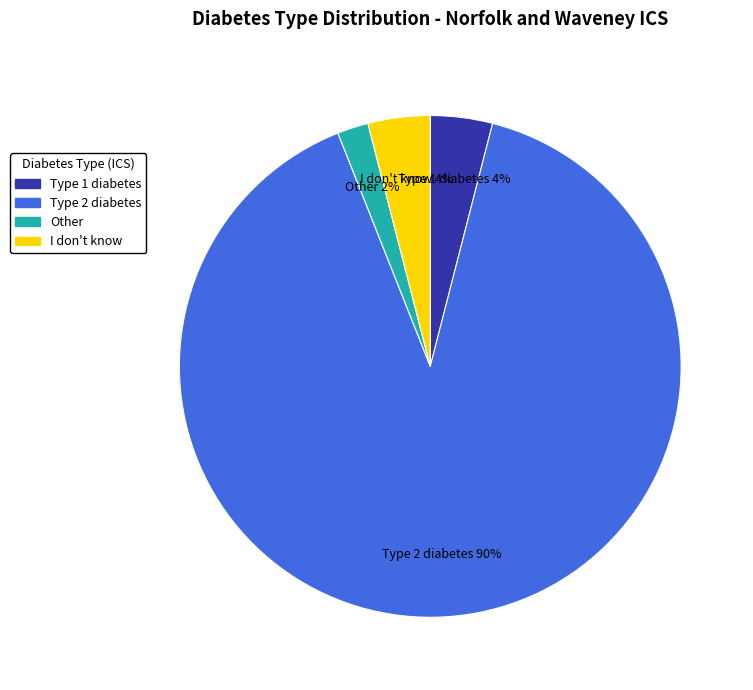

Which slice is the largest?

Type 2 diabetes